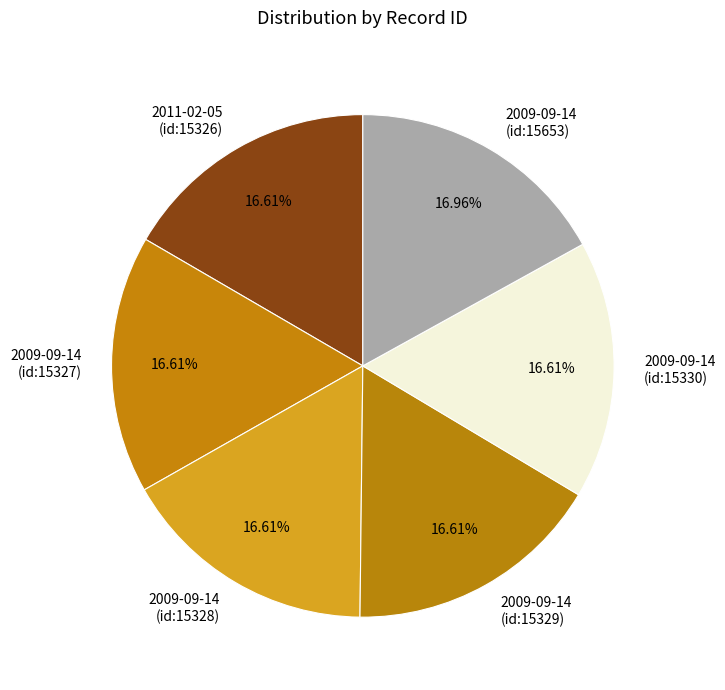

Is there a majority slice in this chart?

No